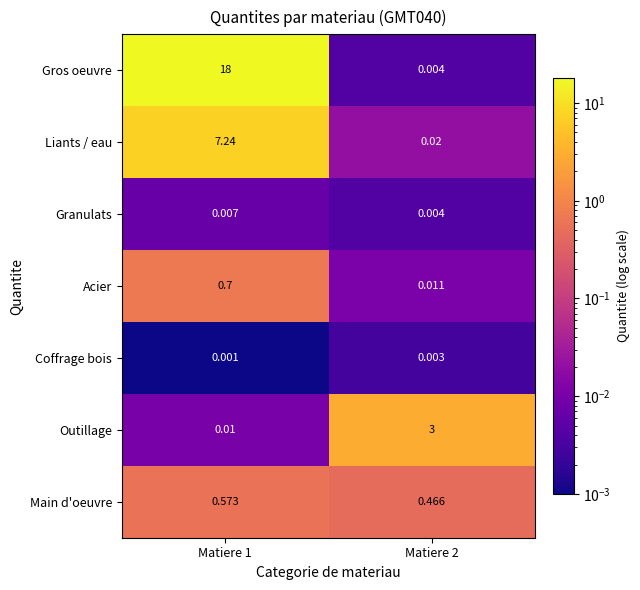

What is the difference between the highest and lowest values at Matiere 1?

18.0